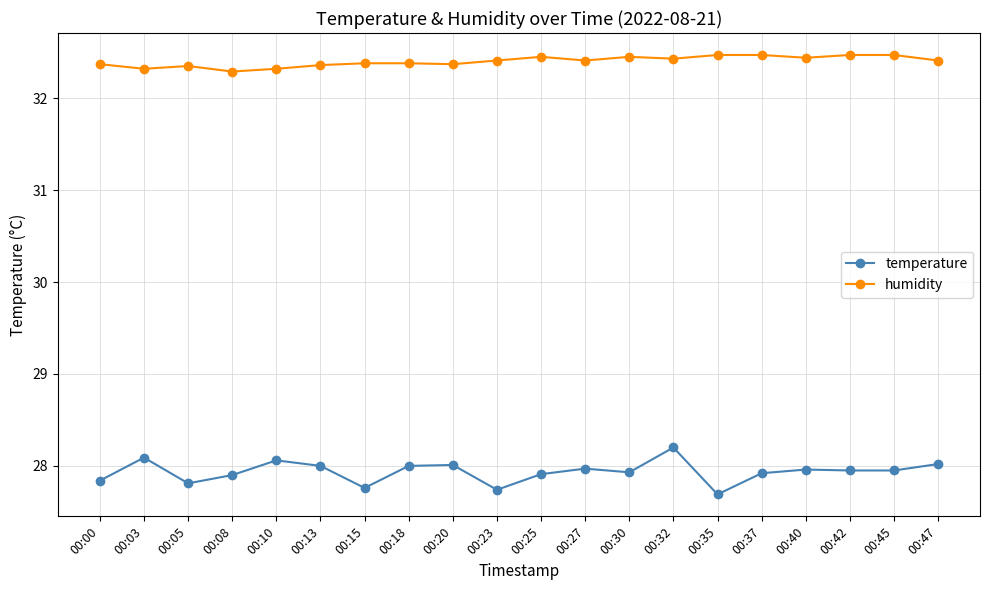

True or false: temperature and humidity cross at least once.

False